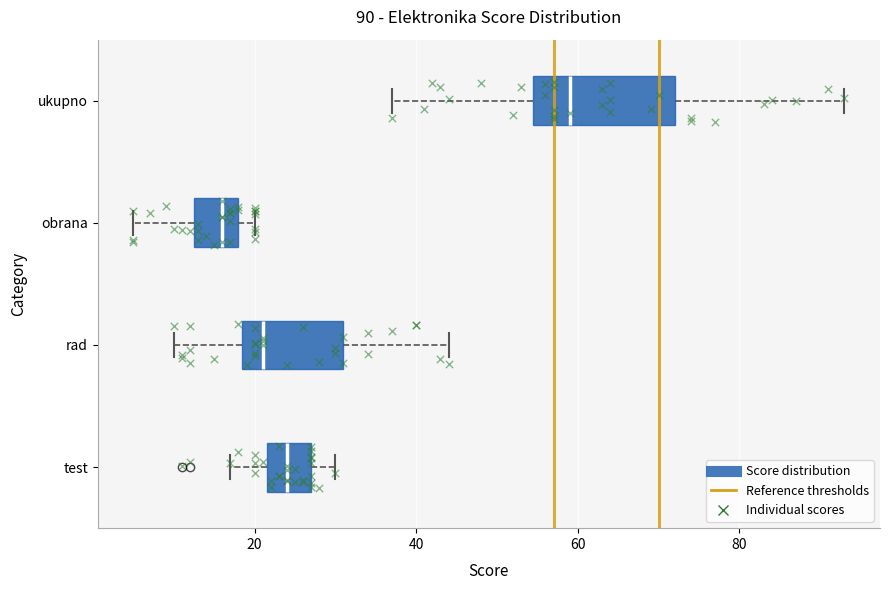

Which box's median line is the furthest to the left?

obrana